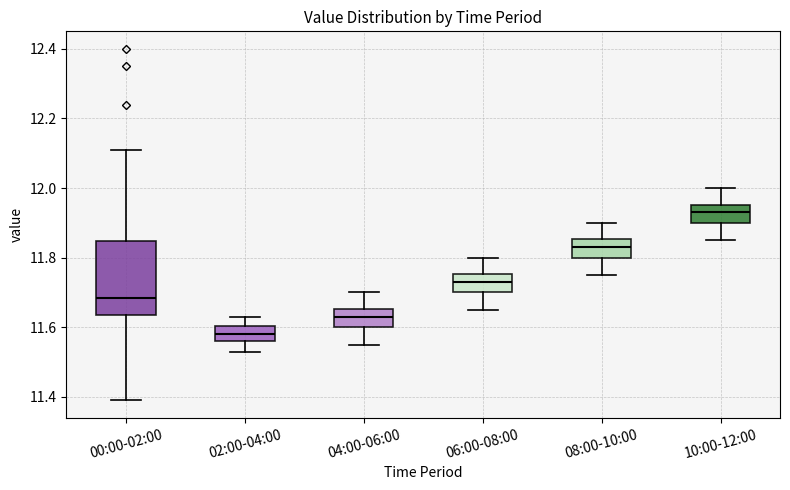

Reading left to right, read every box against the y-axis: the position of its median line, the range the box covers, and the ends of its whiskers. The values are not printed on the chart, so give them approximately, as read against the axis.

00:00-02:00: median 11.68, box 11.64 to 11.84, whiskers 11.40 to 12.12
02:00-04:00: median 11.58, box 11.56 to 11.60, whiskers 11.54 to 11.64
04:00-06:00: median 11.64, box 11.60 to 11.66, whiskers 11.56 to 11.70
06:00-08:00: median 11.74, box 11.70 to 11.76, whiskers 11.66 to 11.80
08:00-10:00: median 11.84, box 11.80 to 11.86, whiskers 11.76 to 11.90
10:00-12:00: median 11.94, box 11.90 to 11.96, whiskers 11.86 to 12.00